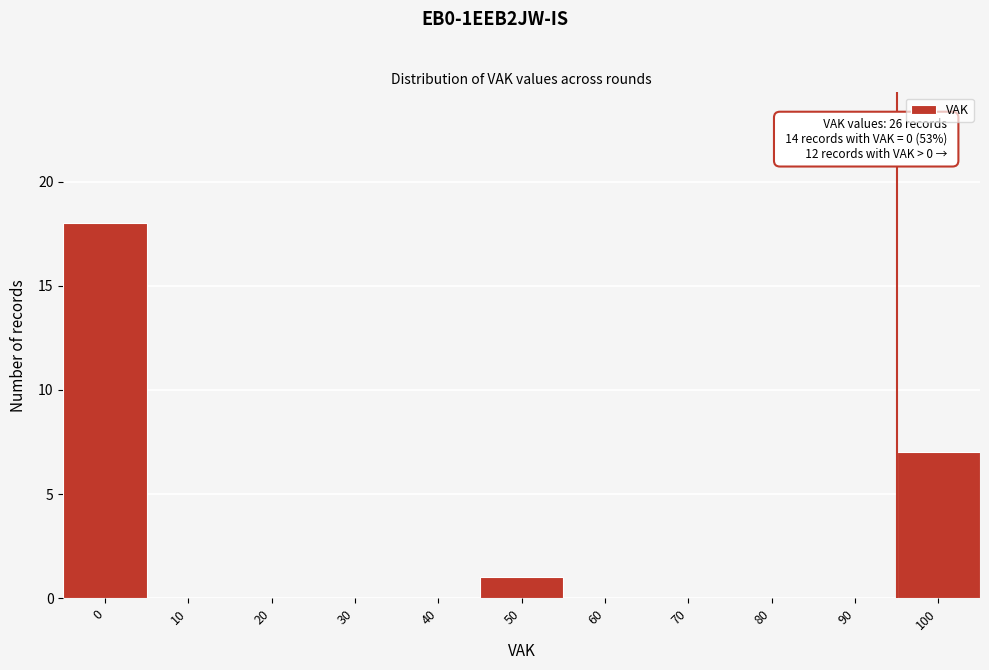

Reading right to left, what are all the values shown in this chart?

100=7	90=0	80=0	70=0	60=0	50=1	40=0	30=0	20=0	10=0	0=18